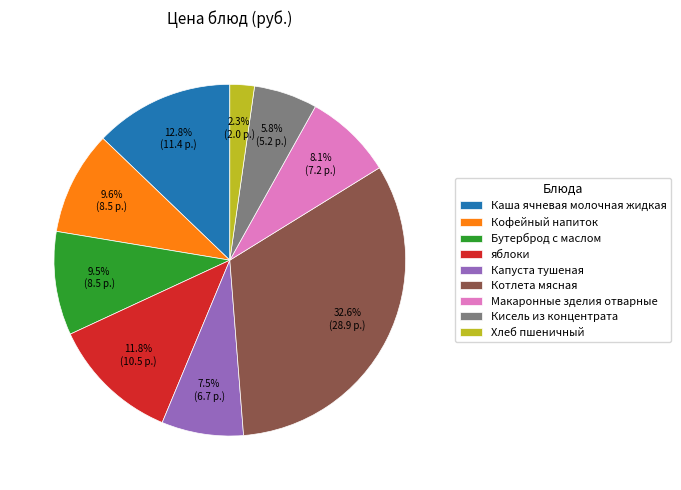

Does Котлета мясная account for over 50% of the chart?

No